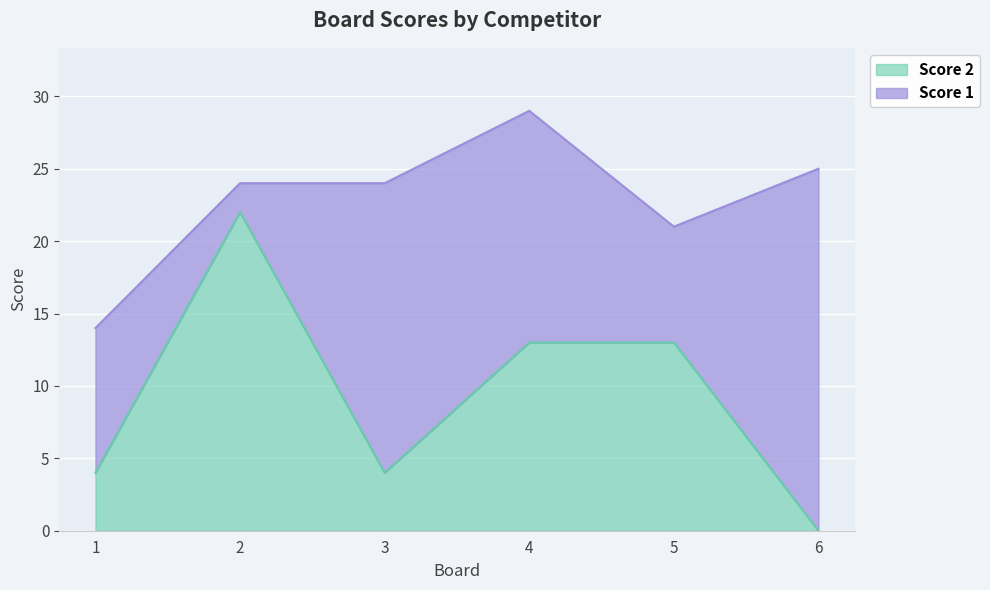

The value at 2 is 22. True or false?

True